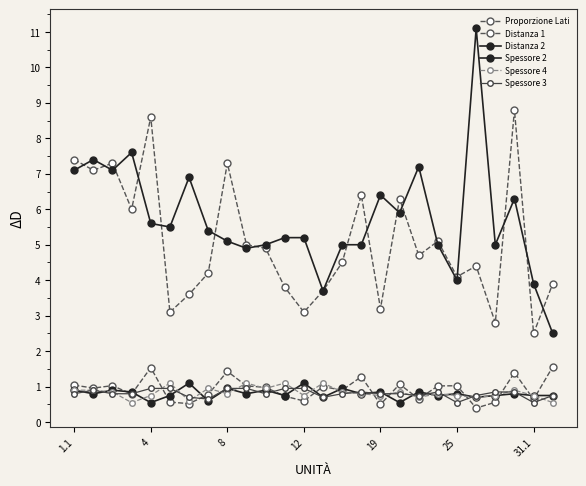

Count the number of data series in this chart.

6